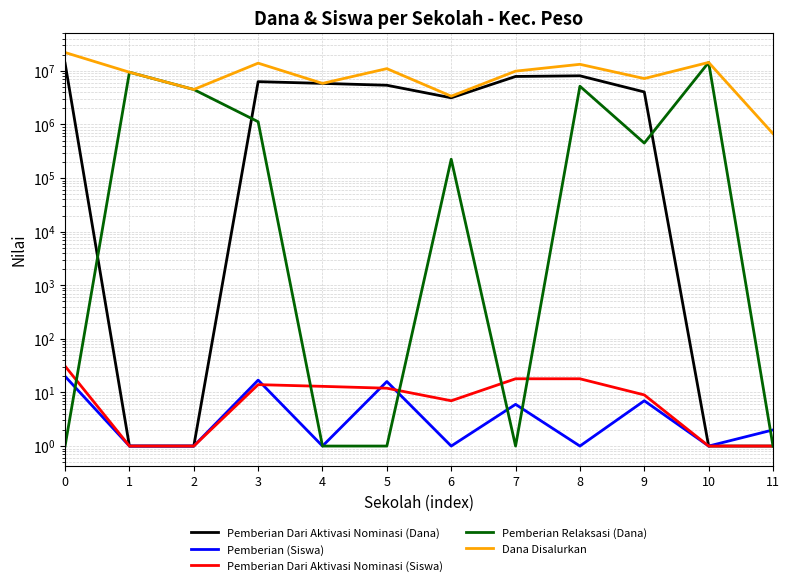

Count the number of data series in this chart.

5